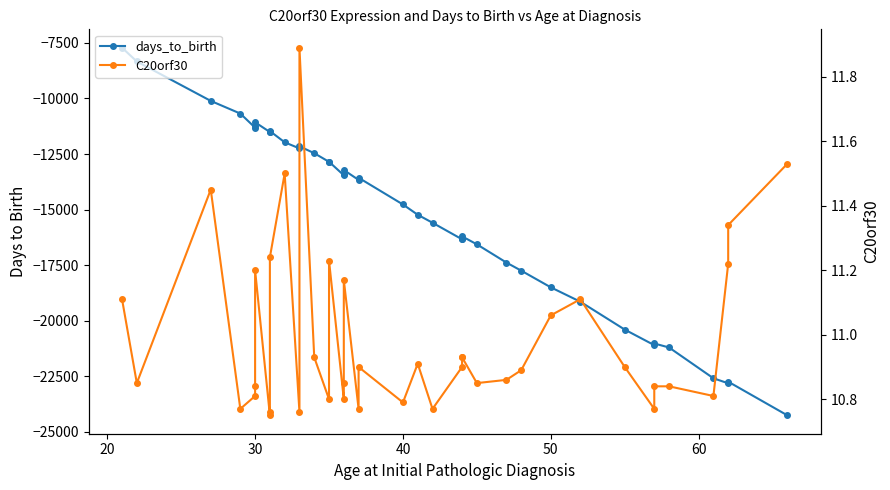

Reading right to left, list all the values displayed in this chart.

days_to_birth: -24252.0	-22738.0	-22811.0	-22585.0	-21200.0	-21020.0	-21095.0	-20394.0	-19142.0	-18494.0	-17744.0	-17381.0	-16560.0	-16202.0	-16300.0	-16334.0	-15589.0	-15230.0	-14767.0	-13565.0	-13663.0	-13216.0	-13396.0	-13453.0	-12845.0	-12849.0	-12460.0	-12152.0	-12245.0	-11970.0	-11465.0	-11509.0	-11509.0	-11070.0	-11233.0	-11312.0	-10678.0	-10108.0	-8335.0	-7716.0
C20orf30: 11.5	11.3	11.2	10.8	10.8	10.8	10.8	10.9	11.1	11.1	10.9	10.9	10.8	10.9	10.9	10.9	10.8	10.9	10.8	10.9	10.8	11.2	10.8	10.8	11.2	10.8	10.9	11.9	10.8	11.5	11.2	10.8	10.8	11.2	10.8	10.8	10.8	11.4	10.8	11.1